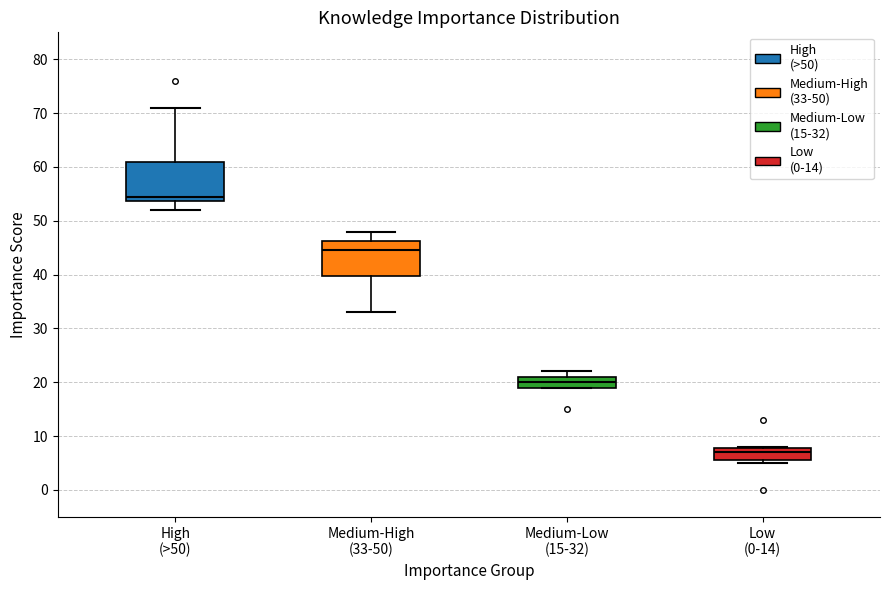

Where is the upper edge of the box for Medium-High (33-50) on the y-axis? The values are not printed on the chart, so give them approximately, as read against the axis.

46